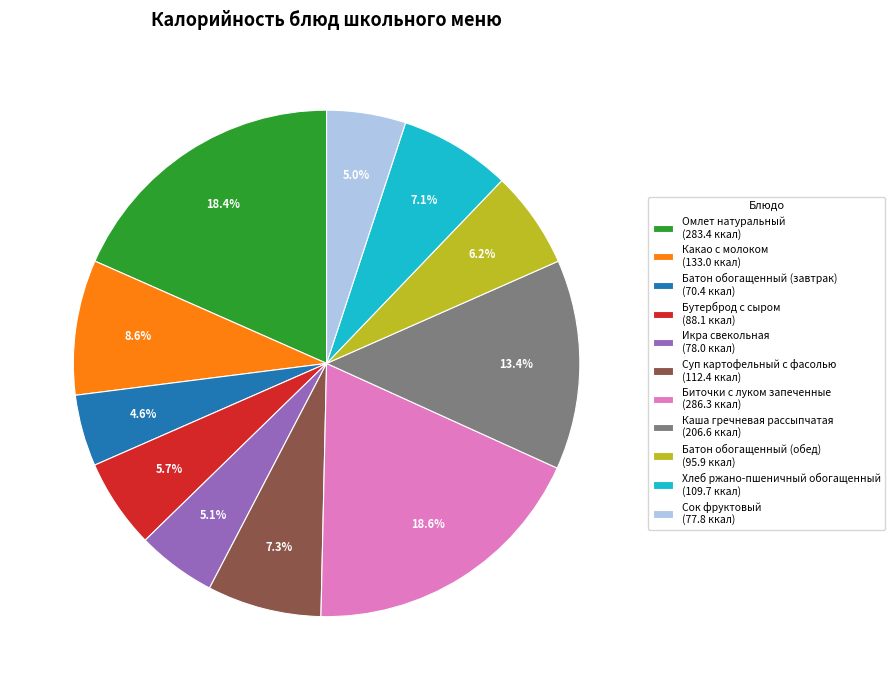

Is Каша гречневая рассыпчатая (206.6 ккал) the majority of the pie?

No